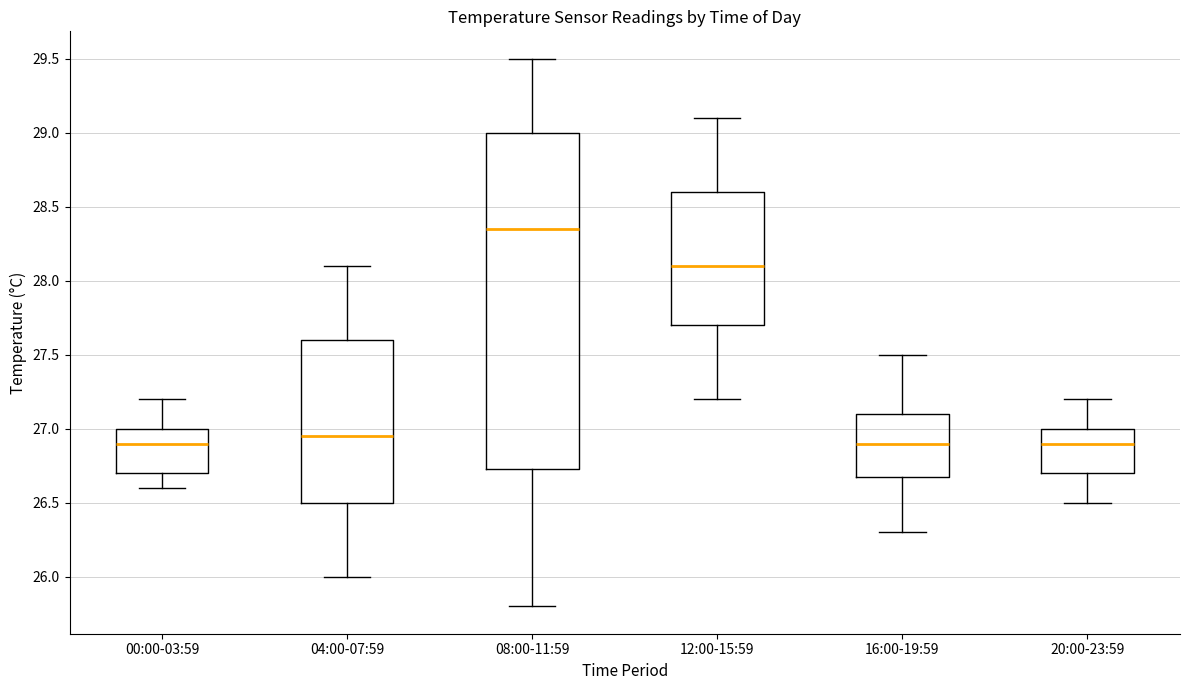

Reading left to right, read every box against the y-axis: the position of its median line, the range the box covers, and the ends of its whiskers. The values are not printed on the chart, so give them approximately, as read against the axis.

00:00-03:59: median 26.90, box 26.70 to 27.00, whiskers 26.60 to 27.20
04:00-07:59: median 26.95, box 26.50 to 27.60, whiskers 26.00 to 28.10
08:00-11:59: median 28.35, box 26.75 to 29.00, whiskers 25.80 to 29.50
12:00-15:59: median 28.10, box 27.70 to 28.60, whiskers 27.20 to 29.10
16:00-19:59: median 26.90, box 26.70 to 27.10, whiskers 26.30 to 27.50
20:00-23:59: median 26.90, box 26.70 to 27.00, whiskers 26.50 to 27.20